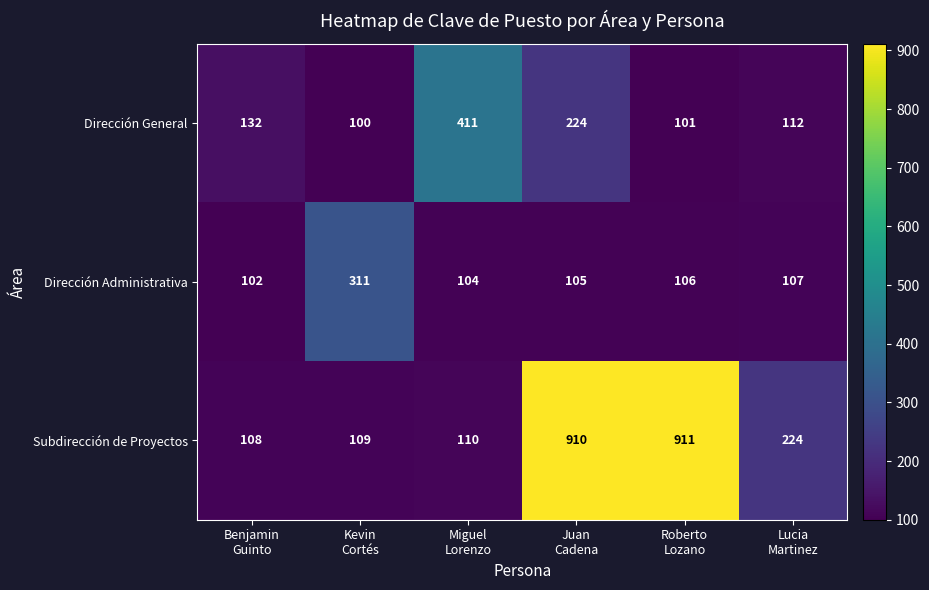

Reading right to left, what are all the values shown in this chart?

Dirección General: 112	101	224	411	100	132
Dirección Administrativa: 107	106	105	104	311	102
Subdirección de Proyectos: 224	911	910	110	109	108